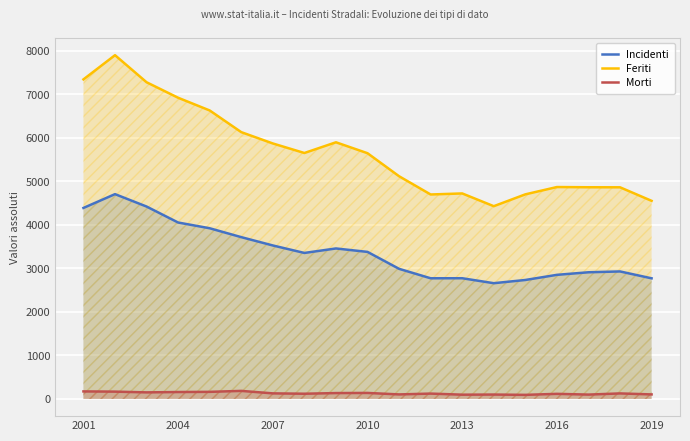

What is the difference between the maximum and minimum values in the Feriti series?

3469